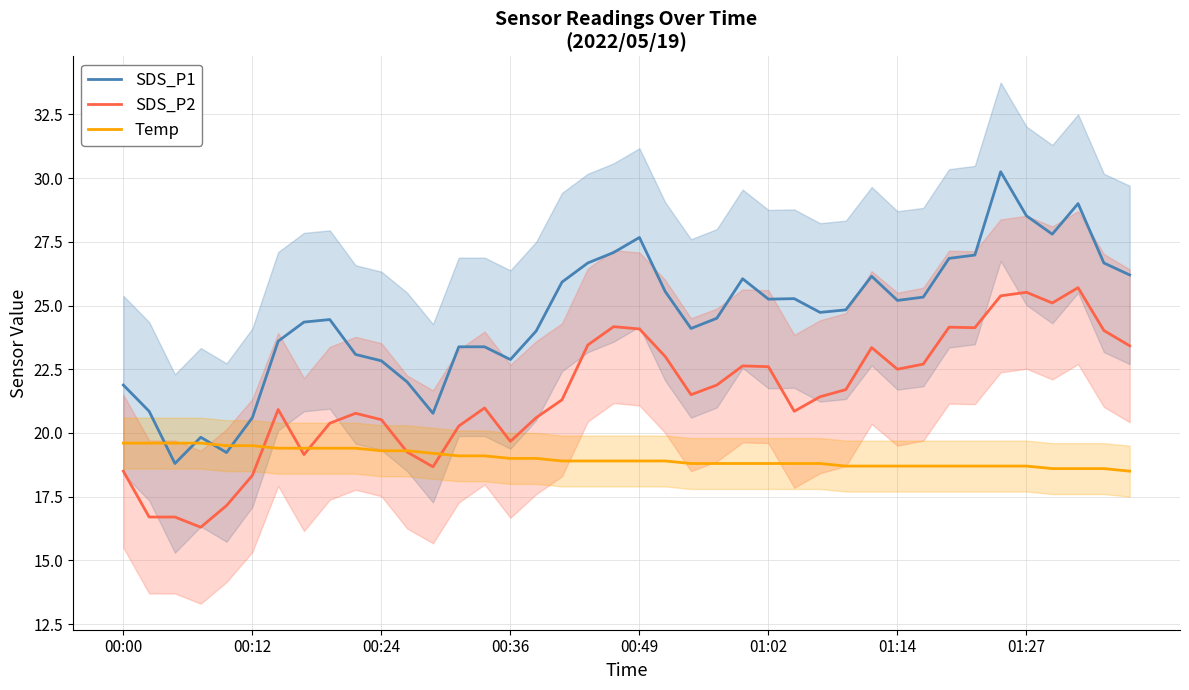

How many intersections are there between Temp and SDS_P2?

5